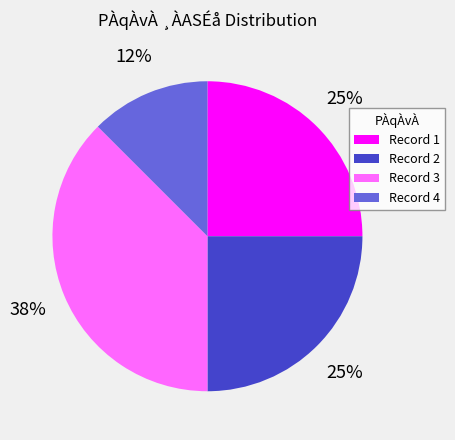

To the nearest percent, what is the average slice percentage?

25%